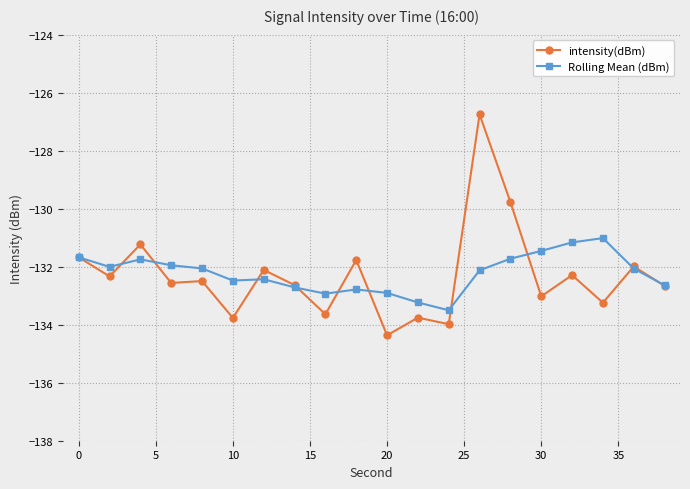

List the series in order of their peak value, lowest first.

Rolling Mean (dBm), intensity(dBm)